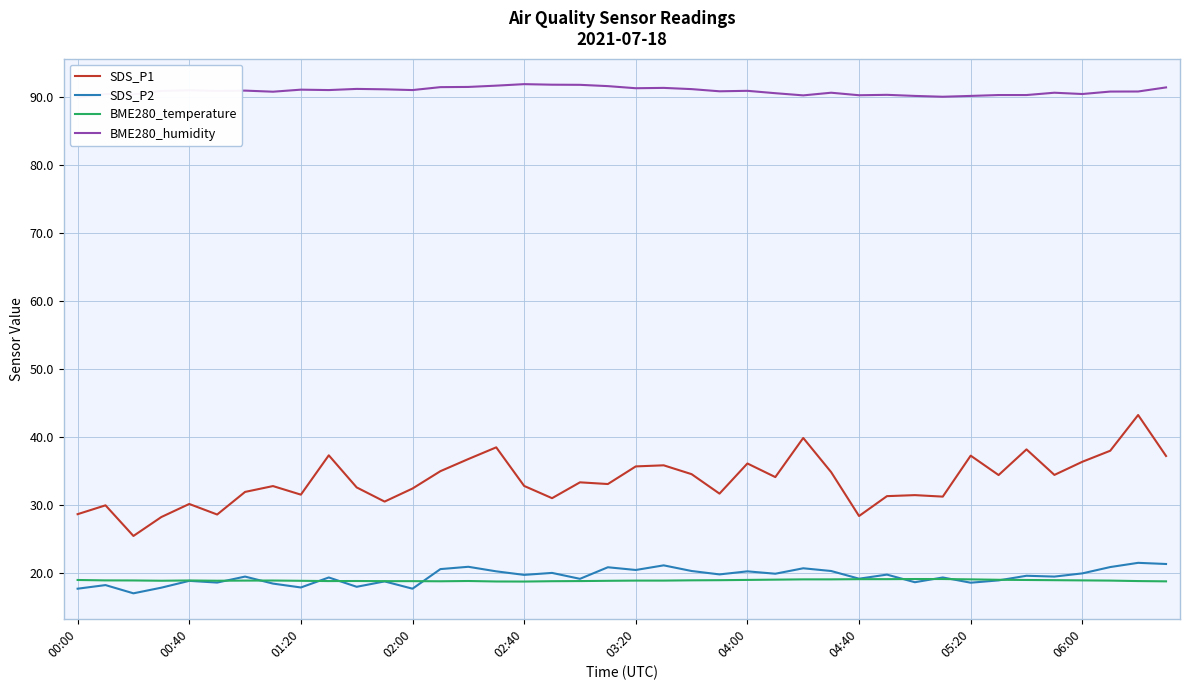

Reading left to right, extract all data points from this chart.

SDS_P1: 28.6	29.9	25.4	28.2	30.1	28.6	31.9	32.8	31.5	37.3	32.6	30.5	32.4	35.0	36.8	38.5	32.8	31.0	33.3	33.1	35.7	35.8	34.5	31.7	36.1	34.1	39.9	34.8	28.4	31.3	31.4	31.2	37.2	34.4	38.2	34.4	36.4	38.0	43.2	37.2
SDS_P2: 17.7	18.2	17.0	17.9	18.9	18.6	19.5	18.4	17.9	19.4	18.0	18.8	17.7	20.6	20.9	20.2	19.7	20.0	19.1	20.9	20.4	21.1	20.3	19.8	20.2	19.9	20.7	20.3	19.2	19.8	18.6	19.4	18.6	18.9	19.6	19.5	19.9	20.9	21.5	21.3
BME280_temperature: 19.0	18.9	18.9	18.9	18.9	18.9	18.9	18.9	18.9	18.8	18.8	18.8	18.8	18.8	18.8	18.8	18.8	18.8	18.8	18.9	18.9	18.9	18.9	18.9	19.0	19.0	19.1	19.1	19.1	19.1	19.1	19.1	19.1	19.0	19.0	18.9	18.9	18.9	18.8	18.8
BME280_humidity: 89.9	90.4	90.3	90.8	90.9	90.8	90.9	90.7	91.0	91.0	91.1	91.1	91.0	91.4	91.4	91.6	91.8	91.8	91.7	91.5	91.2	91.3	91.1	90.8	90.9	90.5	90.2	90.6	90.2	90.3	90.1	90.0	90.1	90.2	90.2	90.6	90.4	90.8	90.8	91.4